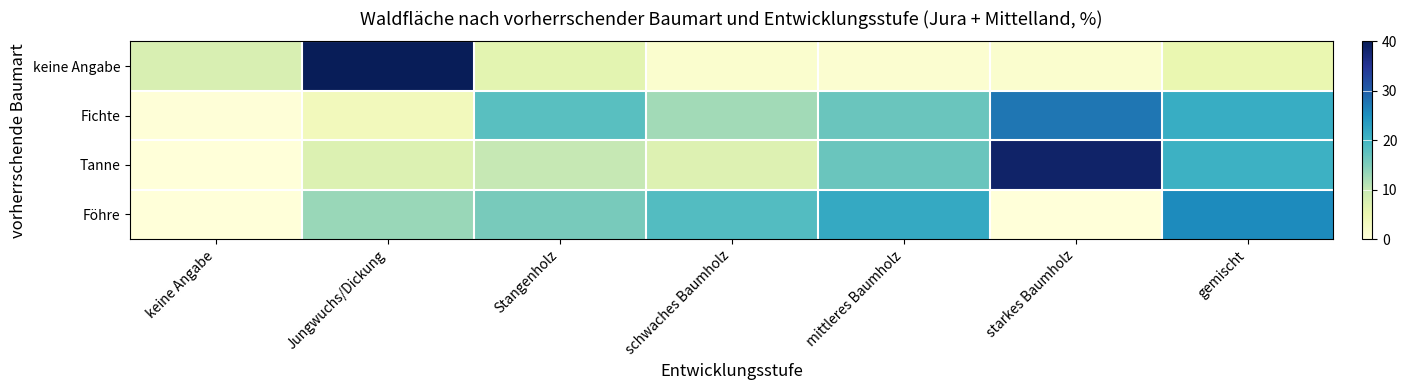

Which category has the lowest value across all series?

keine Angabe